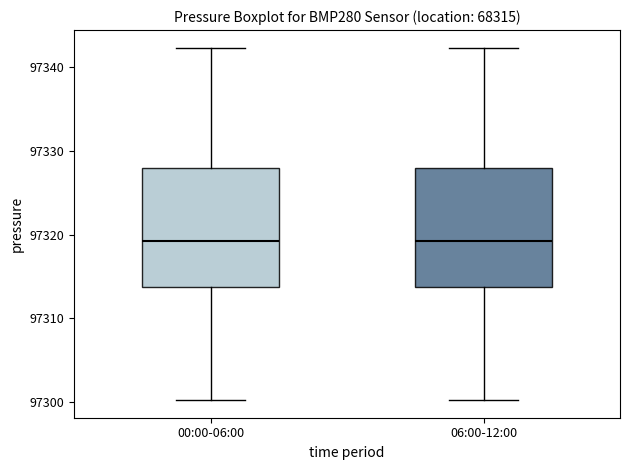

Reading left to right, read every box against the y-axis: the position of its median line, the range the box covers, and the ends of its whiskers. The values are not printed on the chart, so give them approximately, as read against the axis.

00:00-06:00: median 97319, box 97314 to 97328, whiskers 97300 to 97342
06:00-12:00: median 97319, box 97314 to 97328, whiskers 97300 to 97342